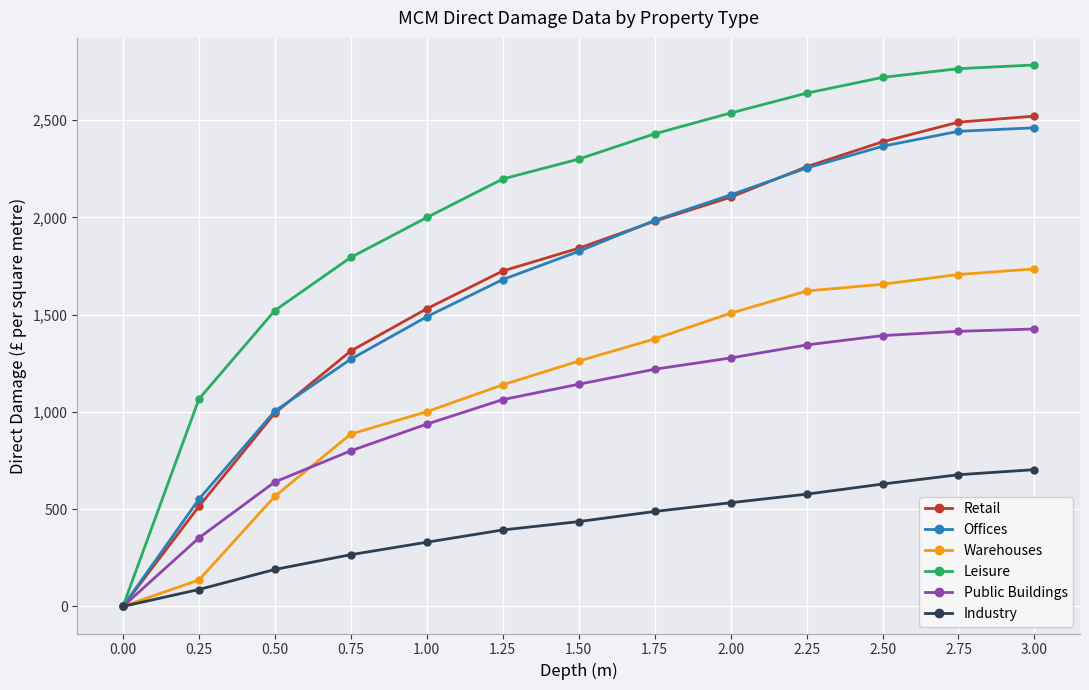

What is the maximum value for Public Buildings?

1426